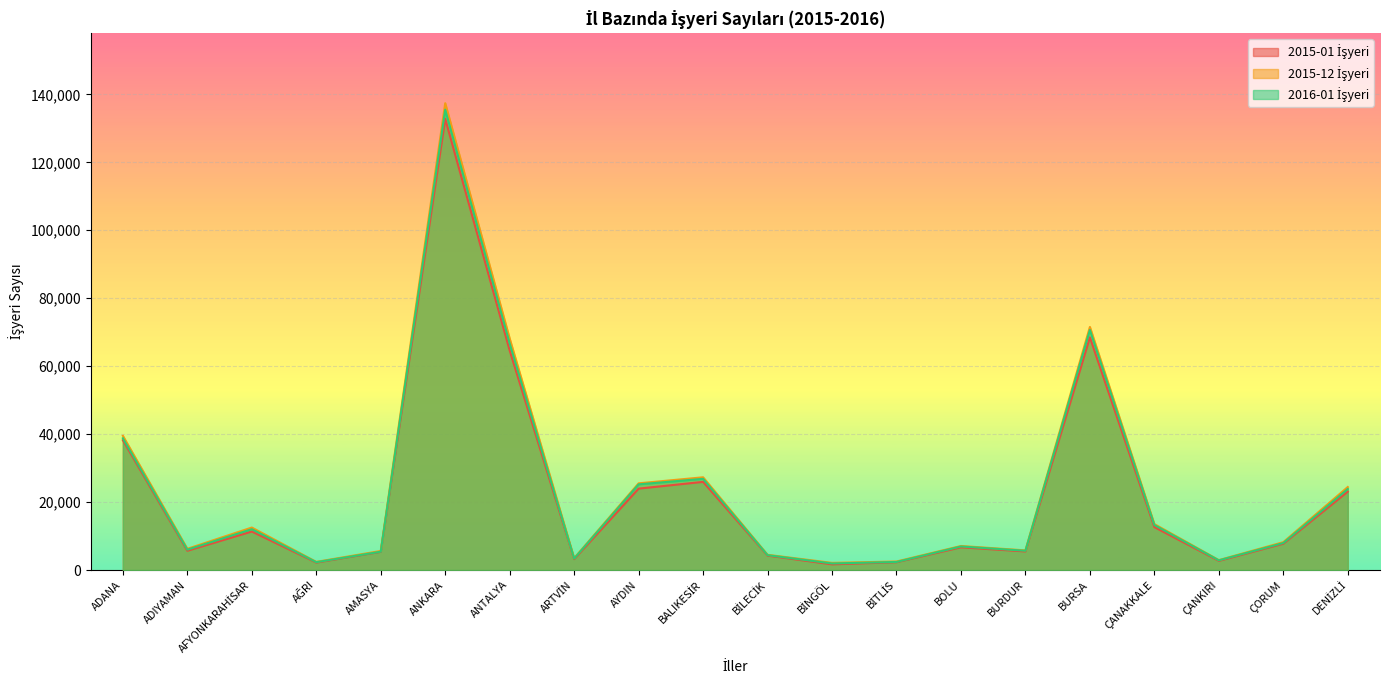

Between AFYONKARAHİSAR and BİLECİK, which is larger?

AFYONKARAHİSAR